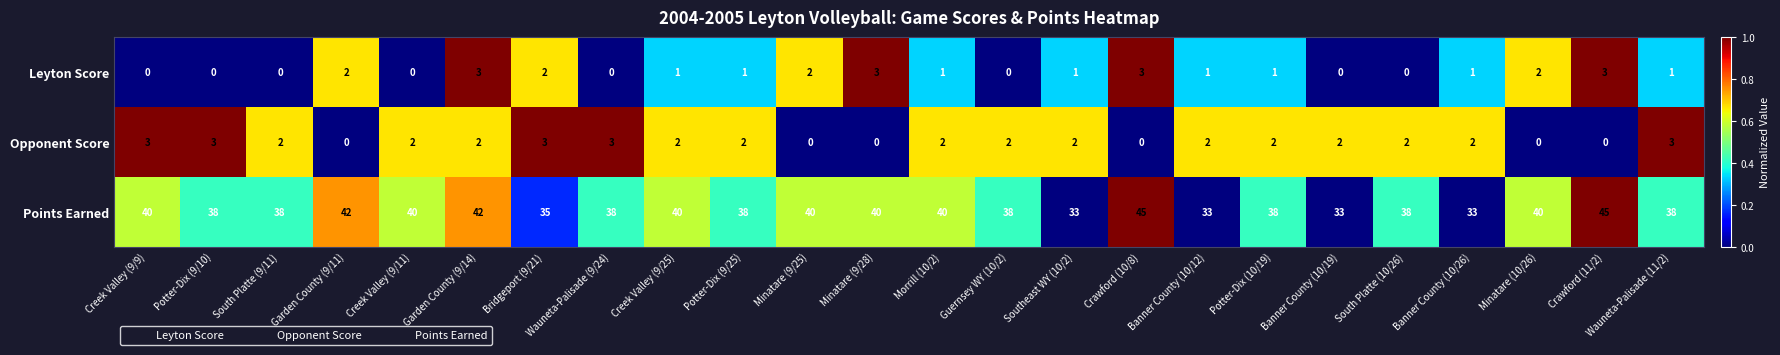

What is the total value across all series at Minatare (9/25)?

42